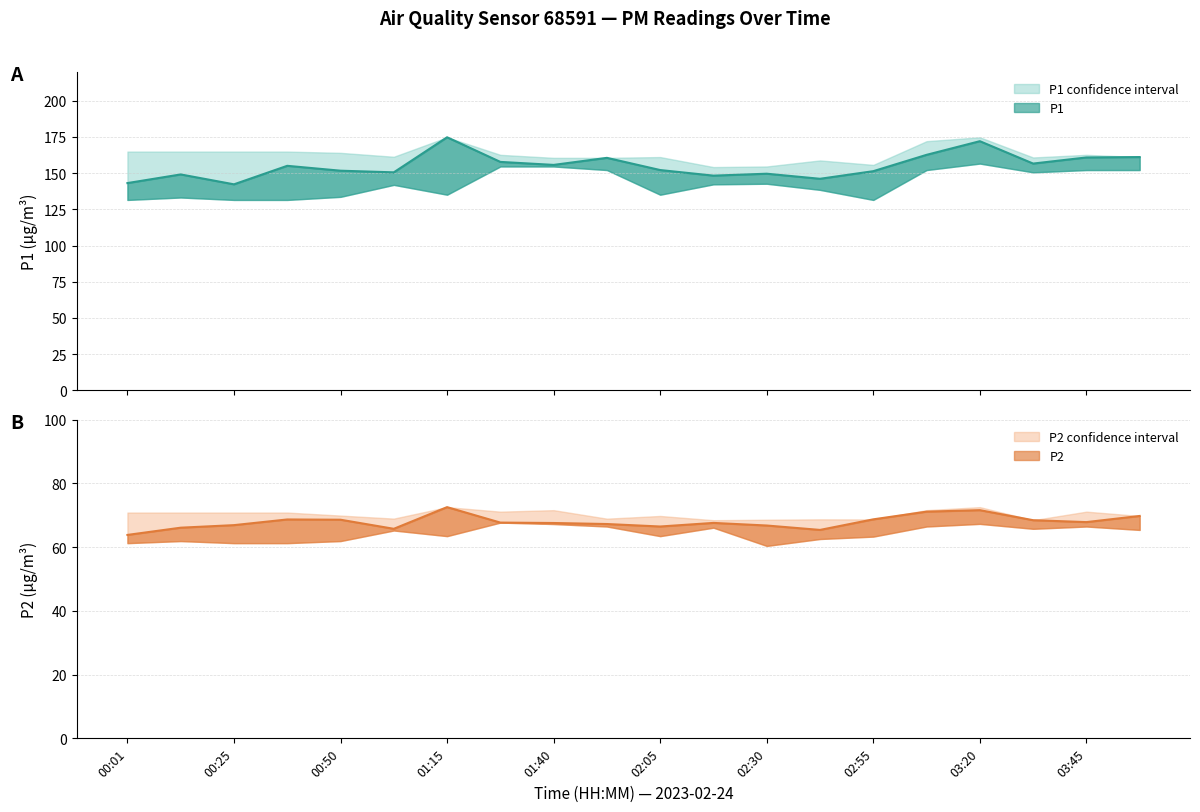

Which label corresponds to the smallest value in the chart?

00:01